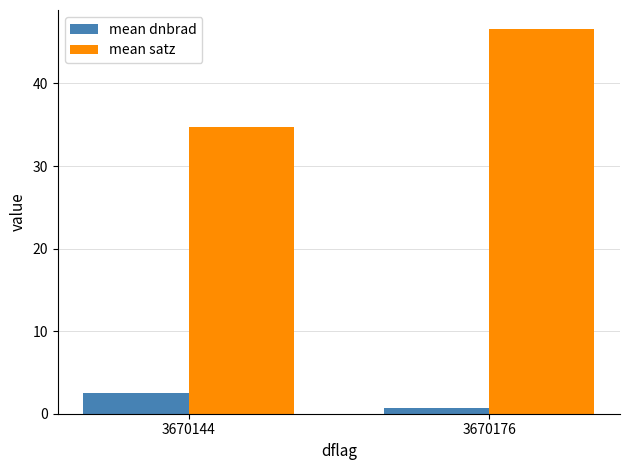

Is it true that mean satz equals 25.6 at 3670176?

False